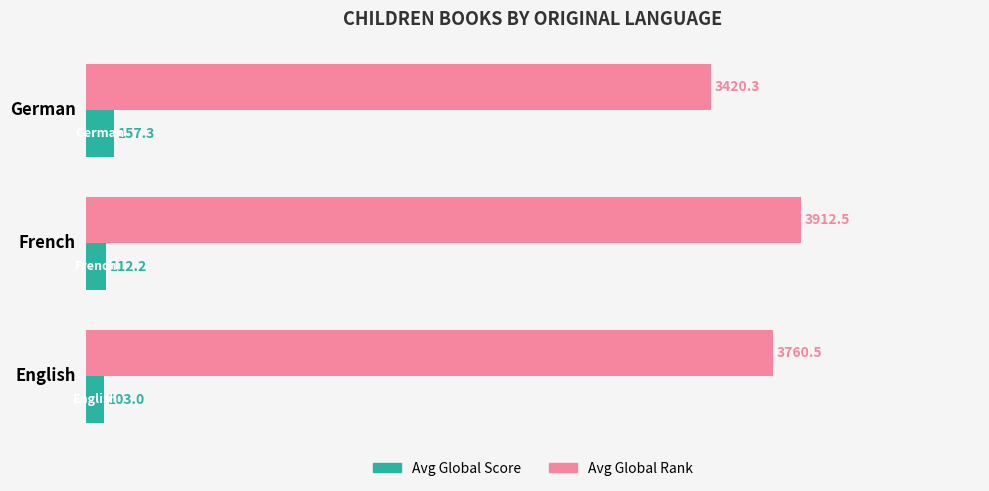

Which series changed the most between French and English?

Avg Global Rank